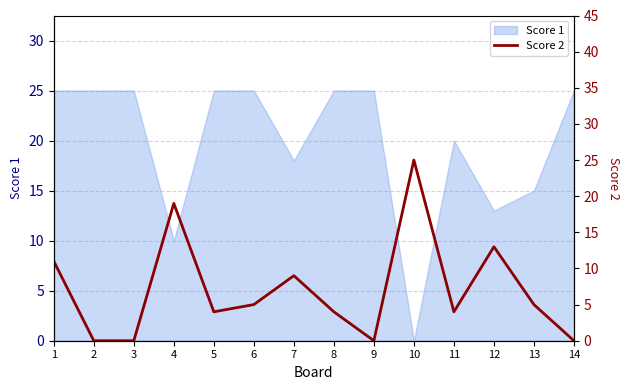

List the labels in order of value, smallest first.

2, 3, 9, 14, 5, 8, 11, 6, 13, 7, 1, 12, 4, 10